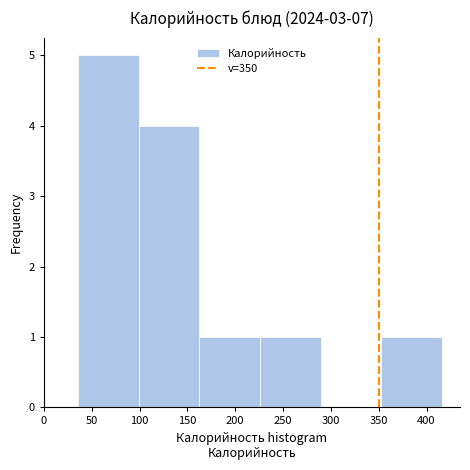

What is the height of the bar covering 100 to 165 on the x-axis? Neither the bar edges nor the heights are printed on the chart, so give them approximately, as read against the axes.

4